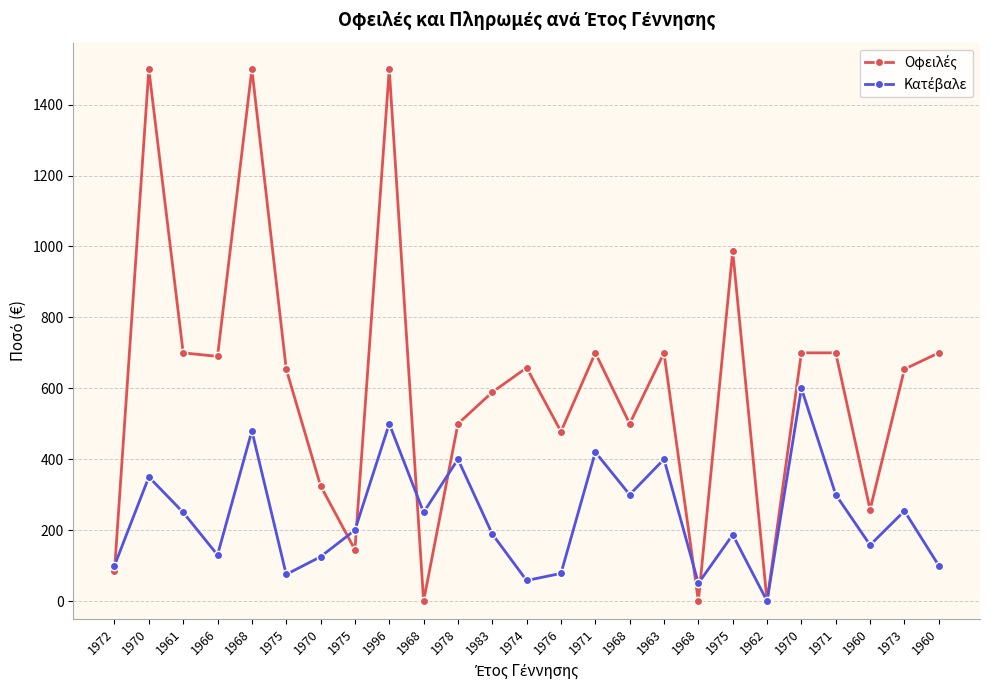

True or false: Οφειλές and Κατέβαλε intersect in this chart.

True